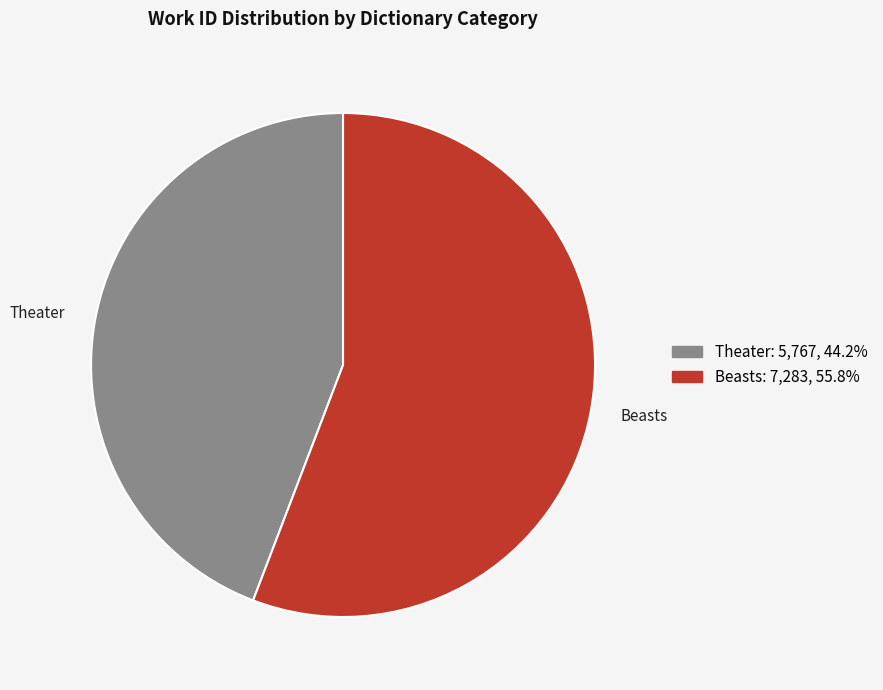

Is the sum of Theater and Beasts greater than half?

Yes